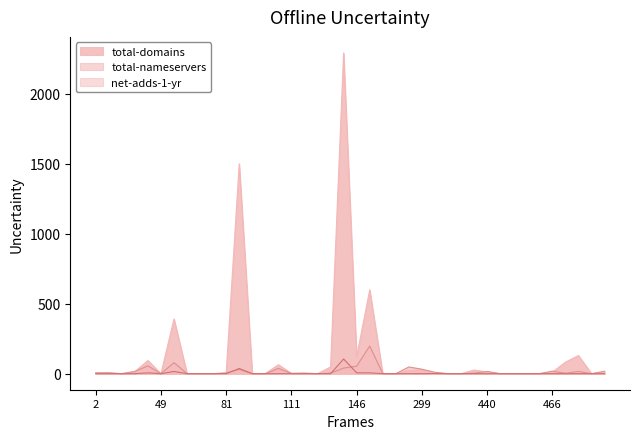

True or false: total-domains has a value of 21 at 440.

False